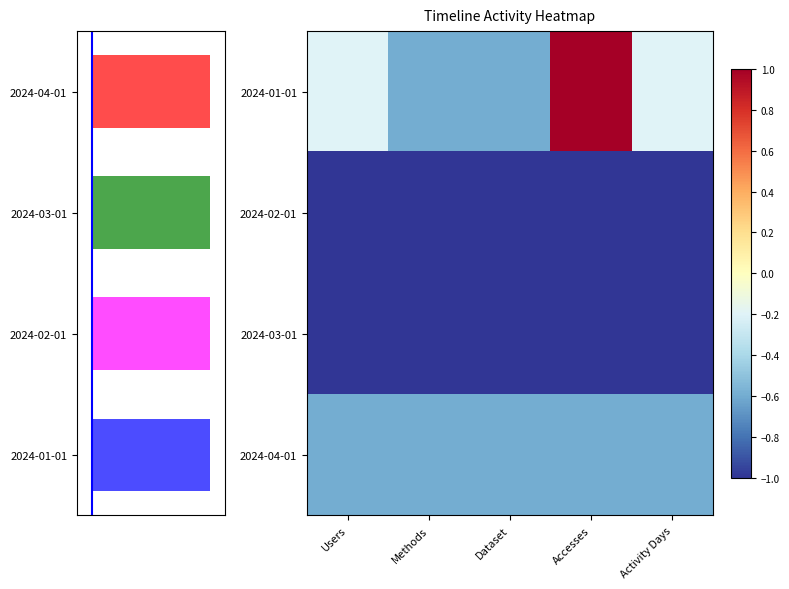

List the series in order of their peak value, lowest first.

2024-02-01, 2024-03-01, 2024-04-01, 2024-01-01